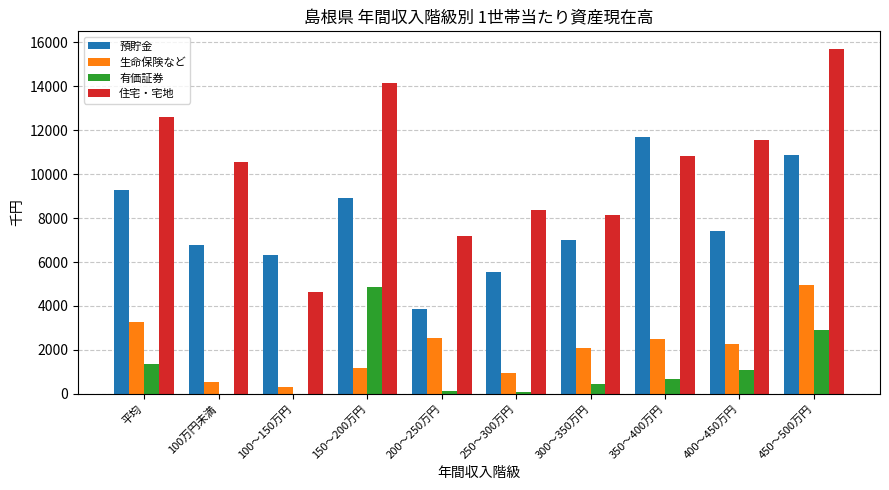

What is the sum of all 預貯金 values?

77614